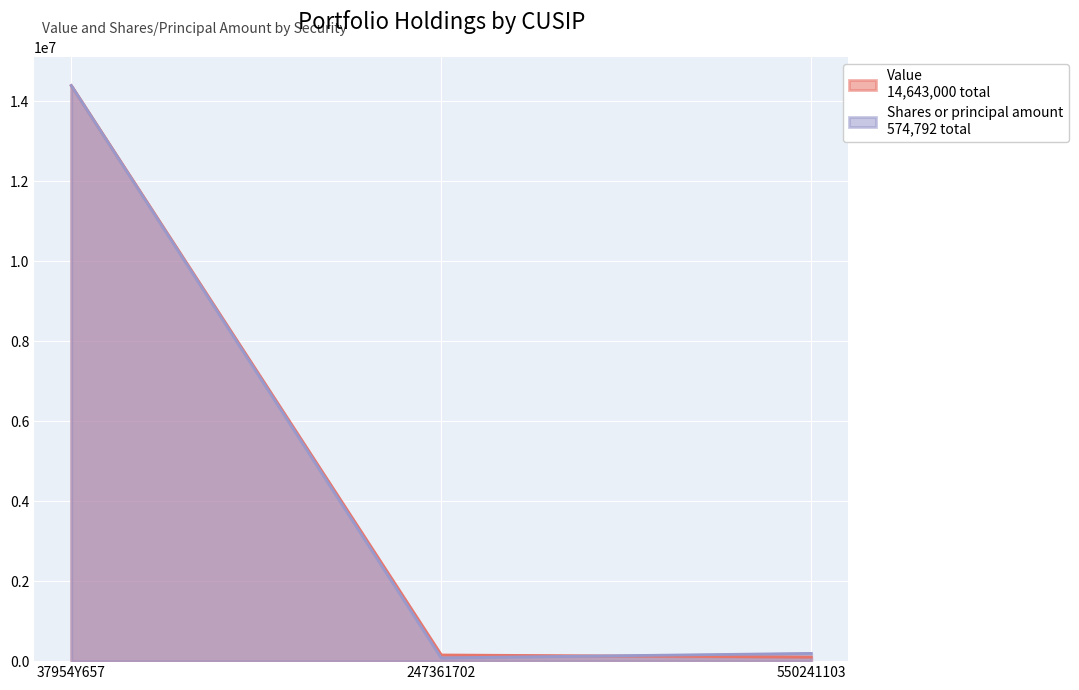

What is the maximum value shown in the chart?

14388000.0